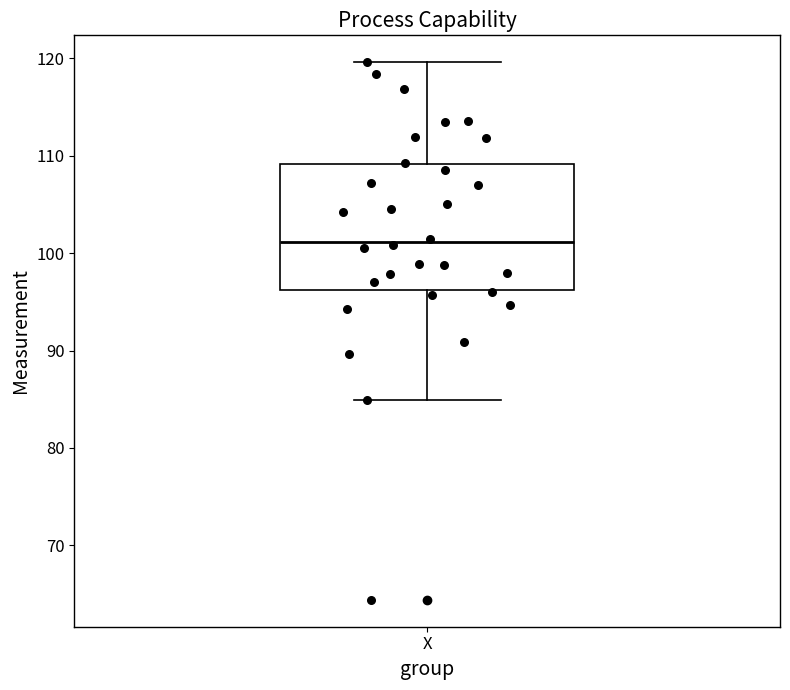

Transcribe this box plot: give where the median line is, the range the box spans, and where the two whiskers end, as read against the y-axis. The values are not printed on the chart, so give them approximately, as read against the axis.

median 101, box 96 to 109, whiskers 85 to 120